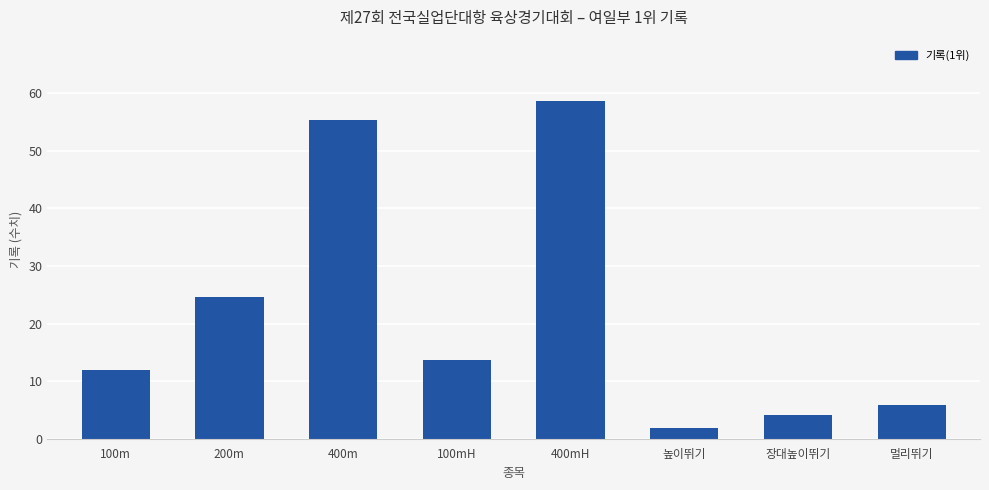

The value at 멀리뛰기 is 7.9. True or false?

False